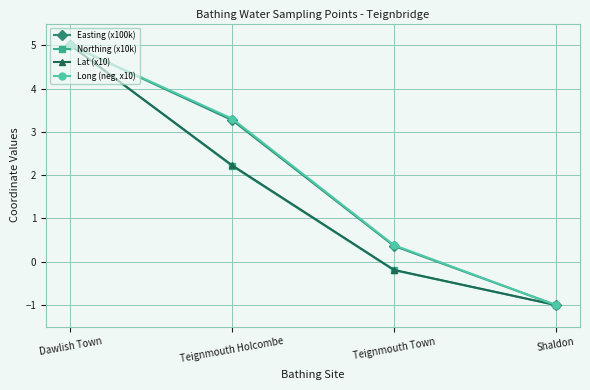

Where does the Long (neg, x10) series first go above 3?

Dawlish Town